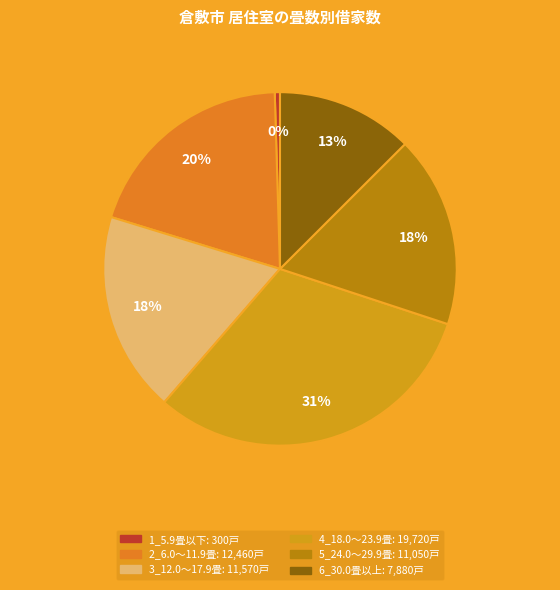

What is the largest slice in the pie chart?

4_18.0～23.9畳